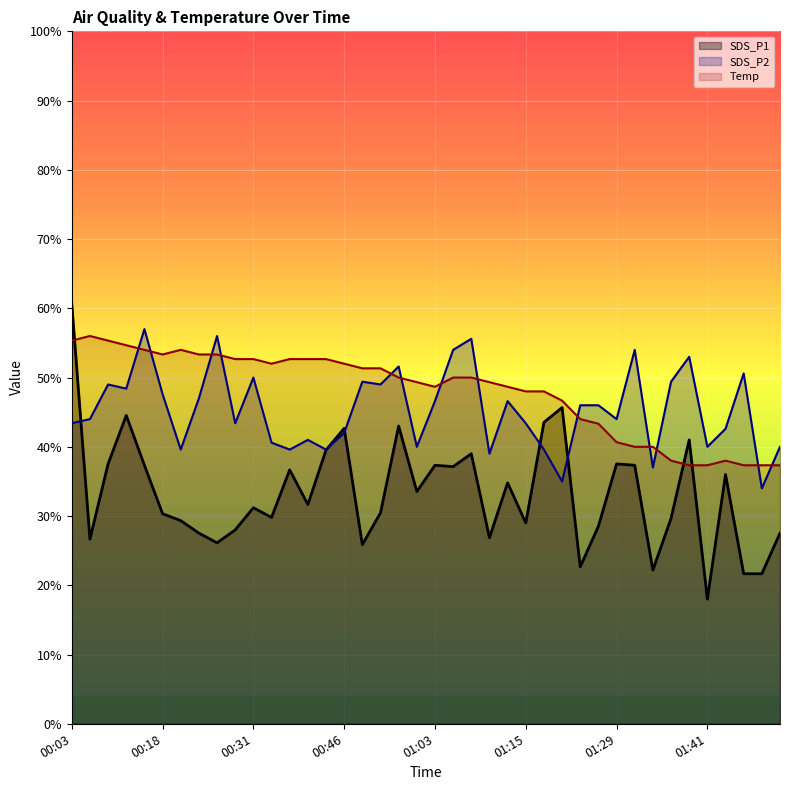

Reading left to right, what are all the values shown in this chart?

SDS_P1: 00:03=60.7	00:06=26.7	00:09=37.5	00:13=44.5	00:15=37.3	00:18=30.3	00:20=29.3	00:23=27.5	00:25=26.1	00:28=28.0	00:31=31.2	00:34=29.8	00:37=36.7	00:40=31.7	00:43=39.5	00:46=42.7	00:49=25.9	00:55=30.5	00:57=43.0	01:00=33.5	01:03=37.3	01:05=37.1	01:08=39.0	01:10=26.9	01:13=34.8	01:15=29.0	01:18=43.5	01:20=45.7	01:23=22.7	01:26=28.5	01:29=37.5	01:31=37.3	01:33=22.2	01:36=29.7	01:38=41.0	01:41=18.0	01:43=36.0	01:46=21.7	01:48=21.7	01:51=27.5
SDS_P2: 00:03=43.4	00:06=44.0	00:09=49.0	00:13=48.4	00:15=57.0	00:18=47.6	00:20=39.6	00:23=47.0	00:25=56.0	00:28=43.4	00:31=50.0	00:34=40.6	00:37=39.6	00:40=41.0	00:43=39.6	00:46=42.0	00:49=49.4	00:55=49.0	00:57=51.6	01:00=40.0	01:03=46.6	01:05=54.0	01:08=55.6	01:10=39.0	01:13=46.6	01:15=43.4	01:18=39.6	01:20=35.0	01:23=46.0	01:26=46.0	01:29=44.0	01:31=54.0	01:33=37.0	01:36=49.4	01:38=53.0	01:41=40.0	01:43=42.6	01:46=50.6	01:48=34.0	01:51=40.0
Temp: 00:03=55.3	00:06=56.0	00:09=55.3	00:13=54.7	00:15=54.0	00:18=53.3	00:20=54.0	00:23=53.3	00:25=53.3	00:28=52.7	00:31=52.7	00:34=52.0	00:37=52.7	00:40=52.7	00:43=52.7	00:46=52.0	00:49=51.3	00:55=51.3	00:57=50.0	01:00=49.3	01:03=48.7	01:05=50.0	01:08=50.0	01:10=49.3	01:13=48.7	01:15=48.0	01:18=48.0	01:20=46.7	01:23=44.0	01:26=43.3	01:29=40.7	01:31=40.0	01:33=40.0	01:36=38.0	01:38=37.3	01:41=37.3	01:43=38.0	01:46=37.3	01:48=37.3	01:51=37.3